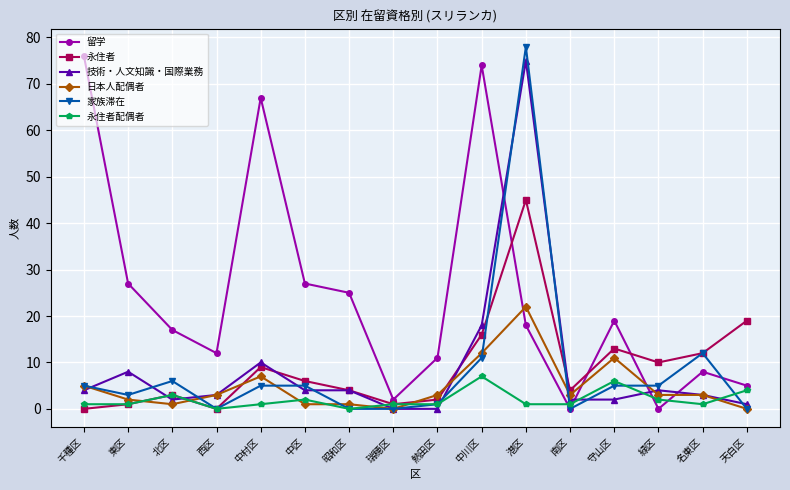

What is the difference between the highest and lowest values at 緑区?

10